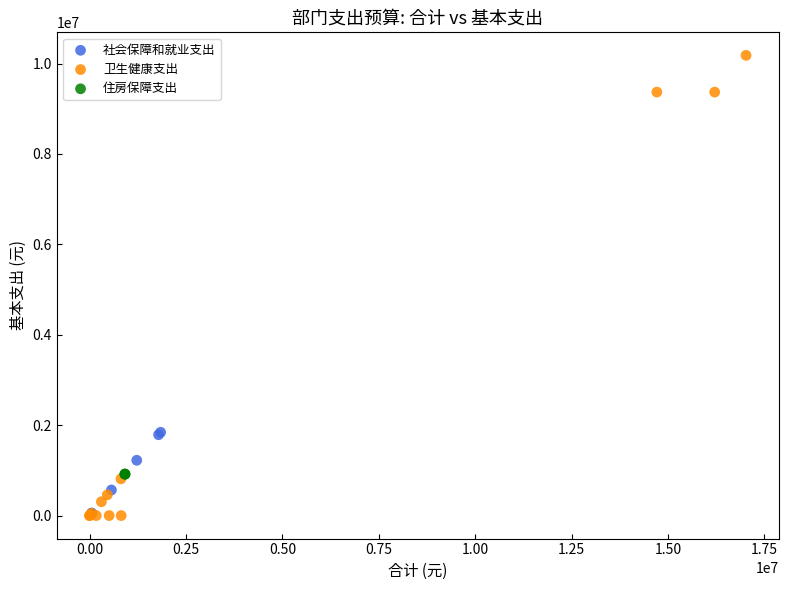

Which series contains the highest Y value?

卫生健康支出